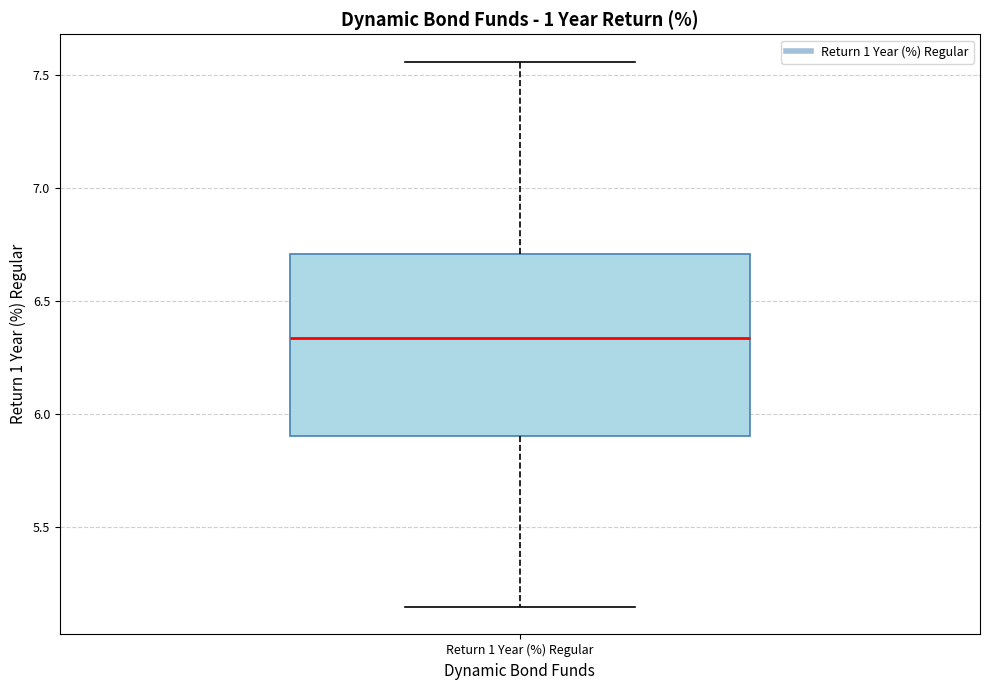

Where does the lower whisker of the box for Return 1 Year (%) Regular end on the y-axis? The values are not printed on the chart, so give them approximately, as read against the axis.

5.15